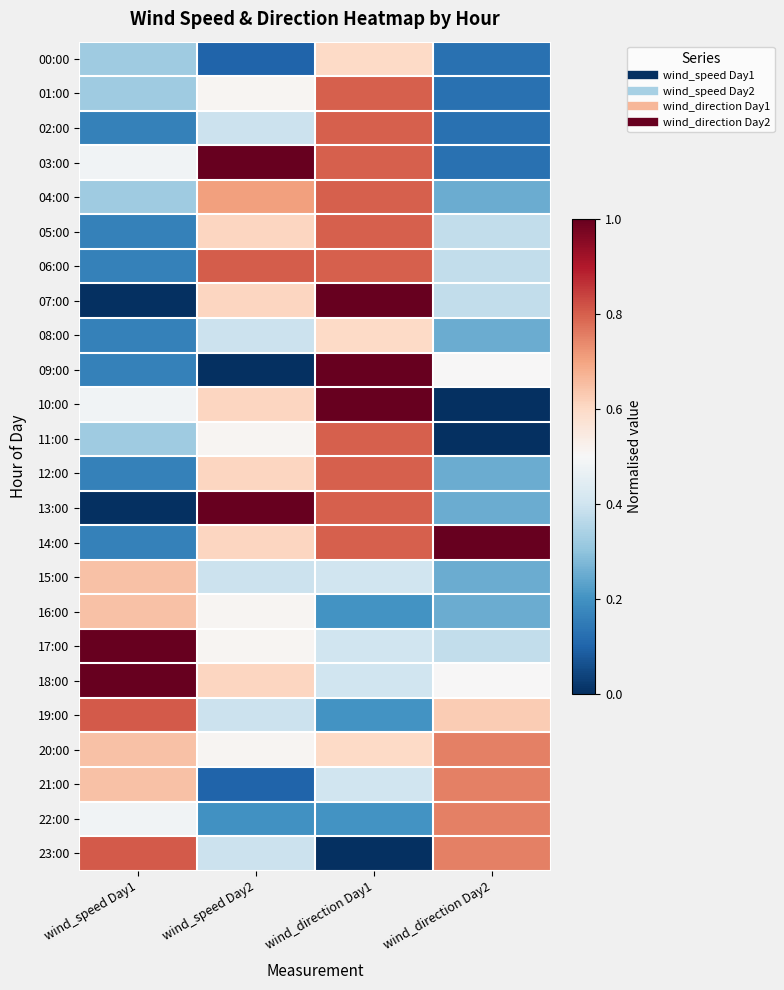

Which label corresponds to the largest value in the chart?

wind_speed Day2